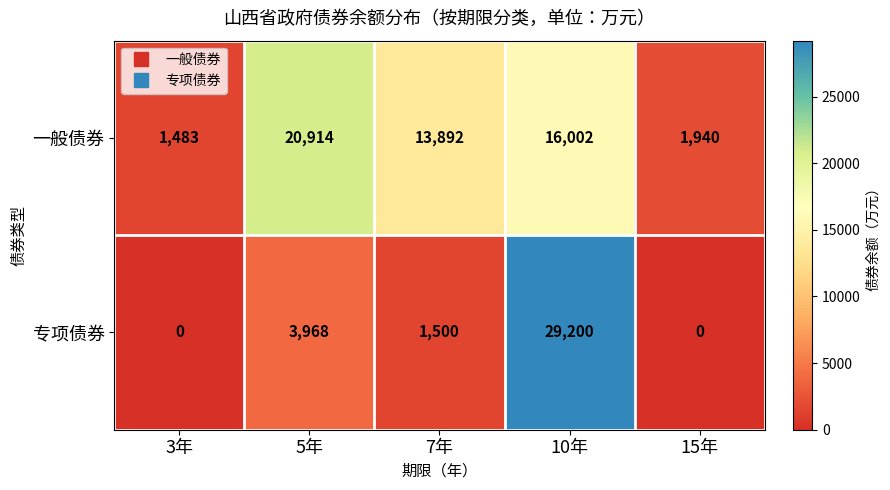

Between 3年 and 10年, which series saw the biggest shift?

专项债券